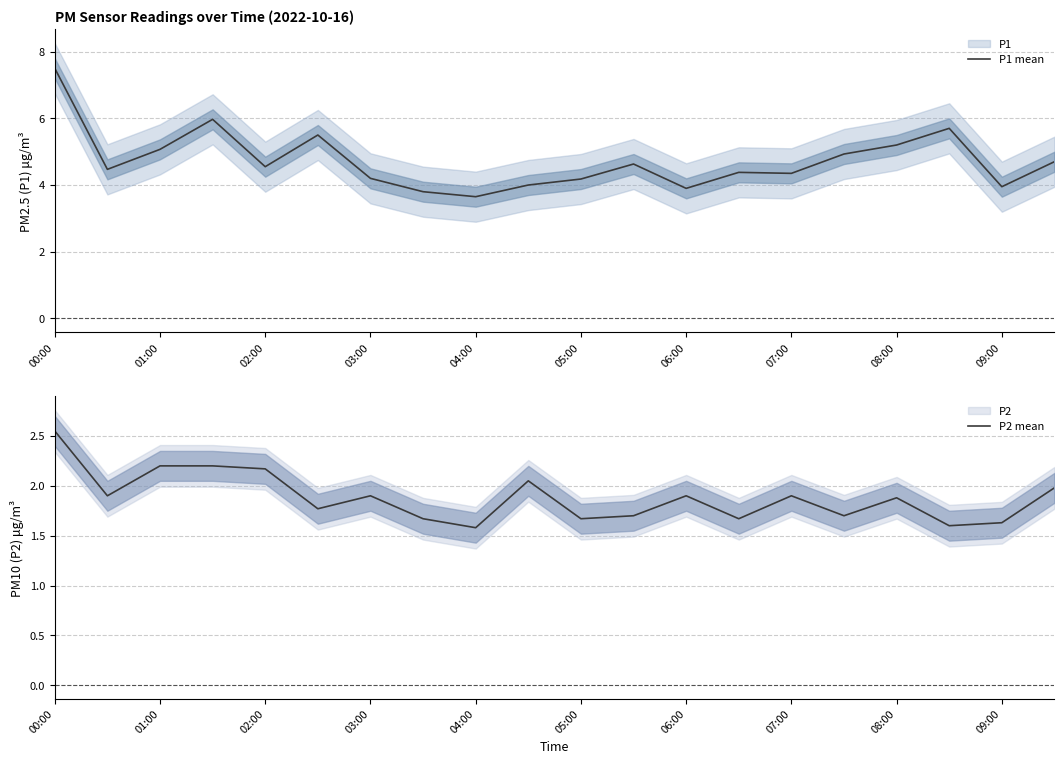

The value of P1 mean at 01:00 is 1.9. True or false?

False